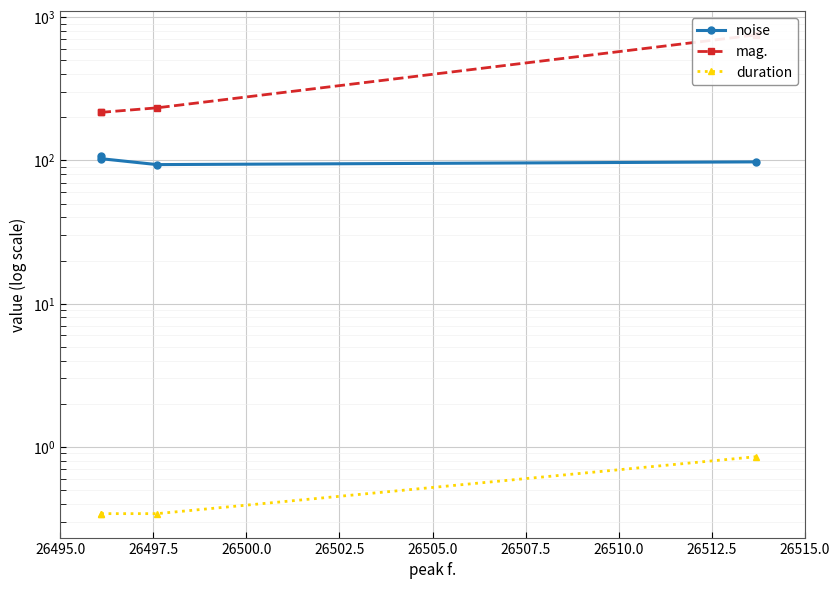

True or false: mag. has more than 2 points higher than both neighbors.

False